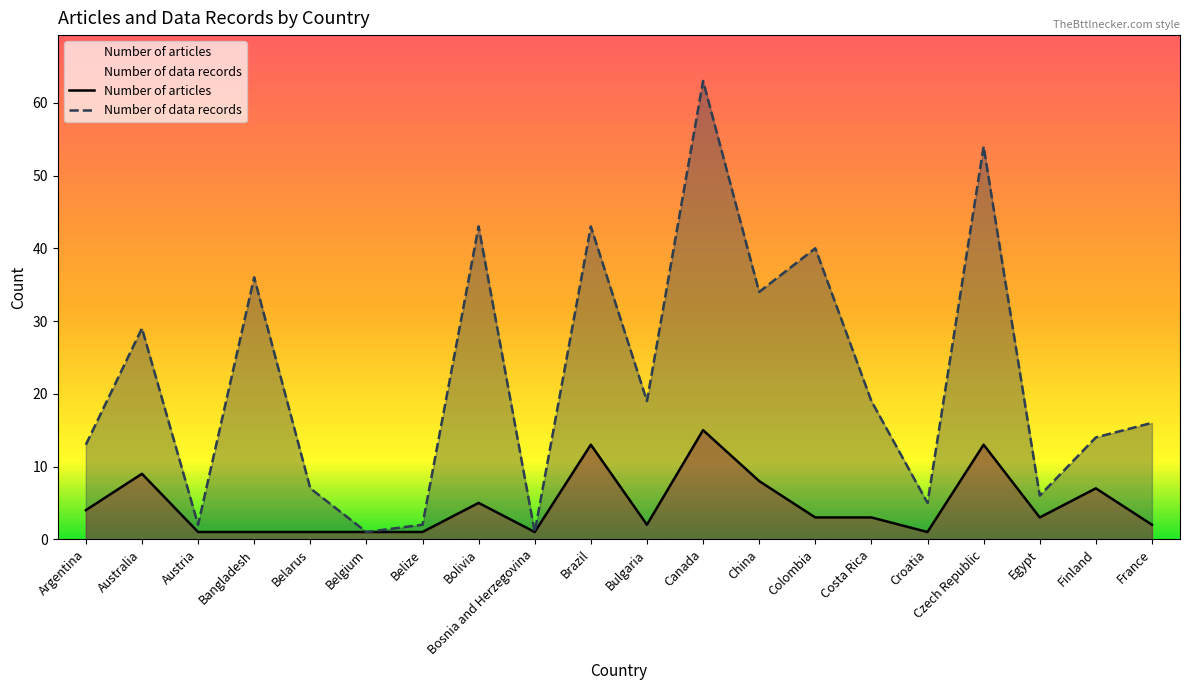

List the labels in order of Number of articles value, smallest first.

Austria, Bangladesh, Belarus, Belgium, Belize, Bosnia and Herzegovina, Croatia, Bulgaria, France, Colombia, Costa Rica, Egypt, Argentina, Bolivia, Finland, China, Australia, Brazil, Czech Republic, Canada